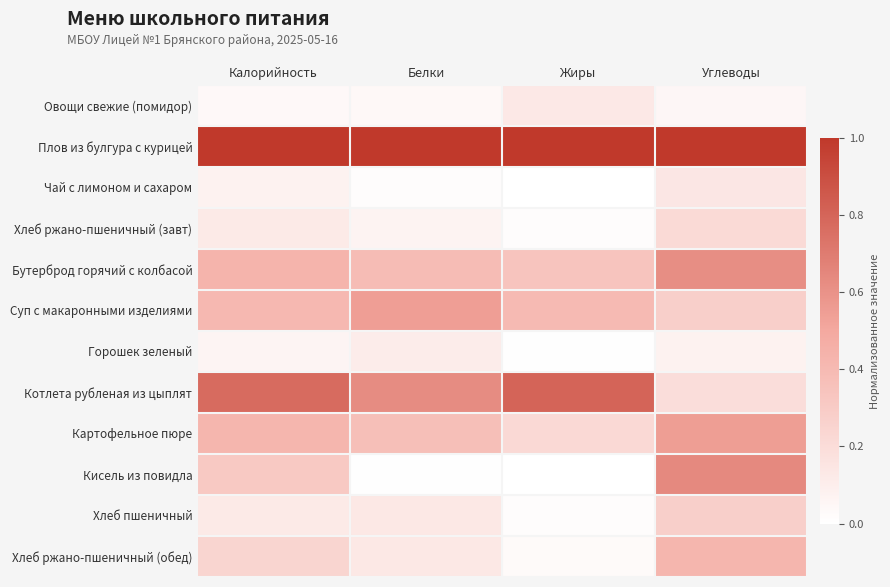

Count the number of categories in the chart.

4